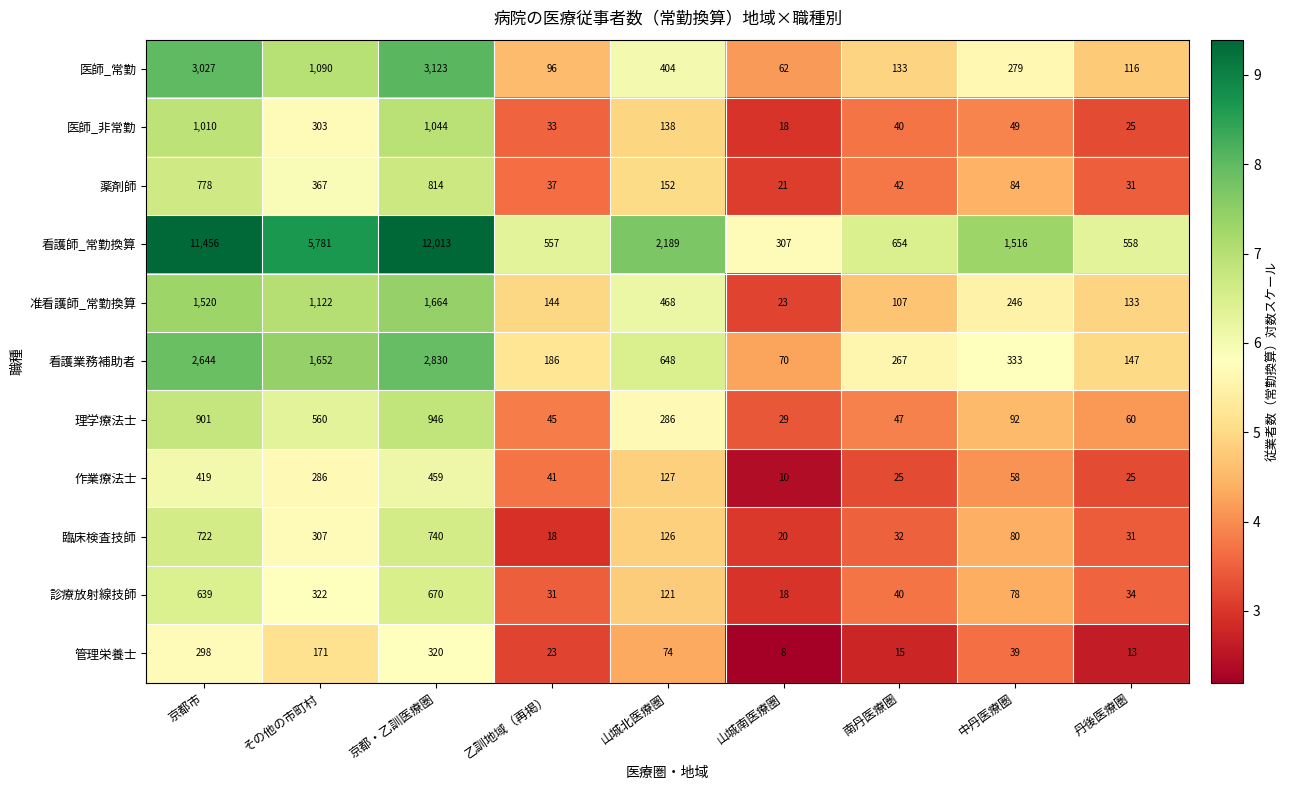

At which label is 医師_非常勤 closest to 531?

その他の市町村